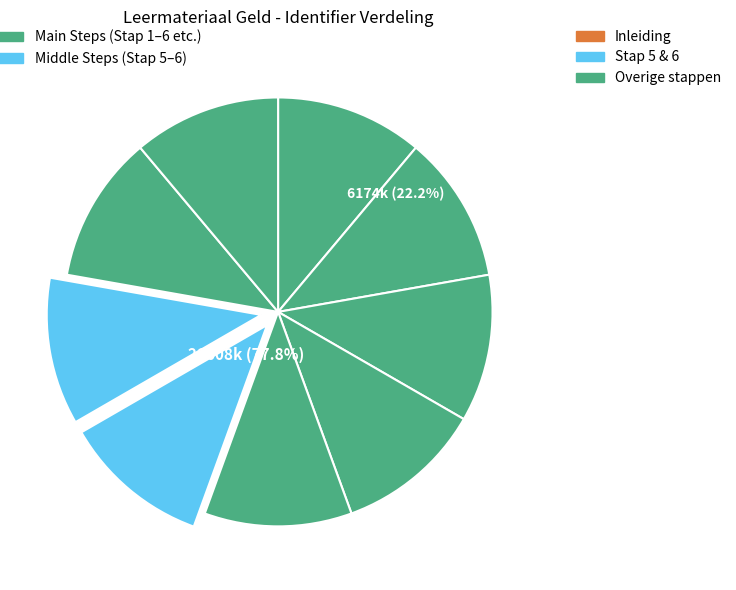

To the nearest percent, what percentage of the pie is Stap 1?

11%